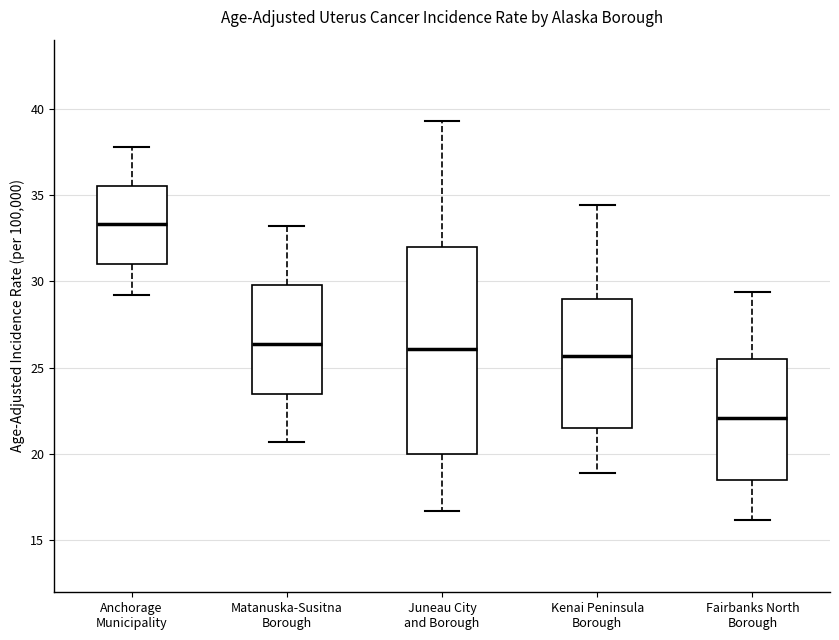

Where does the median line of the box for Juneau City and Borough sit on the y-axis? The values are not printed on the chart, so give them approximately, as read against the axis.

26.0